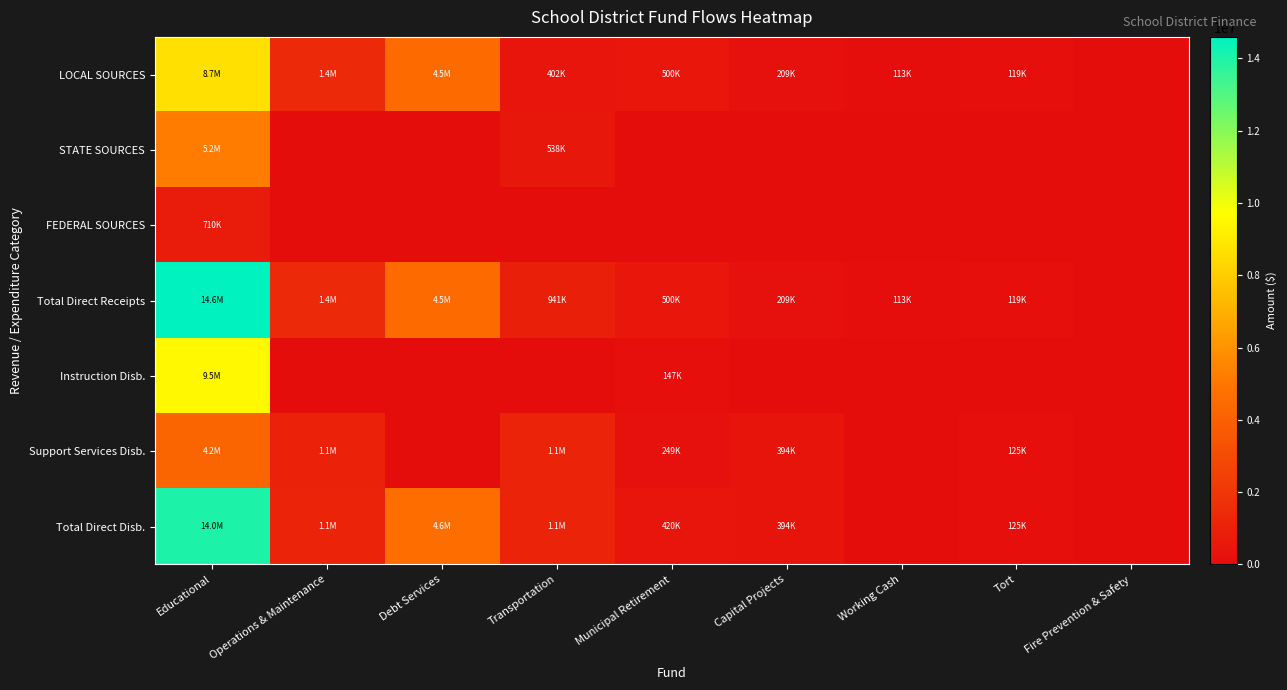

Between Transportation and Working Cash, which series saw the biggest shift?

Support Services Disb.